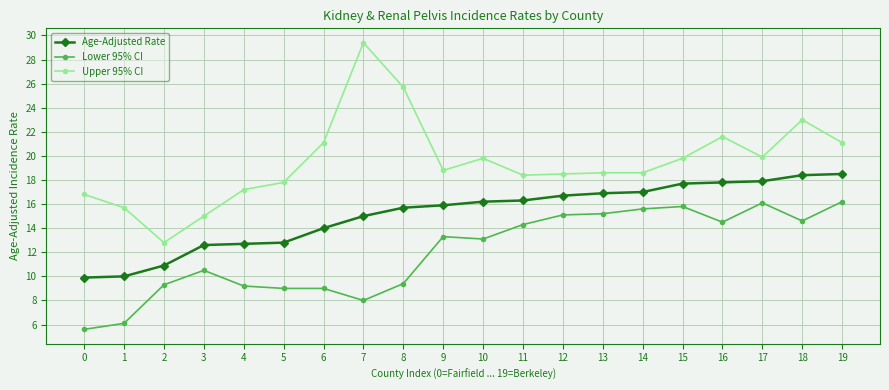

Where does the Upper 95% CI series first go above 18?

6